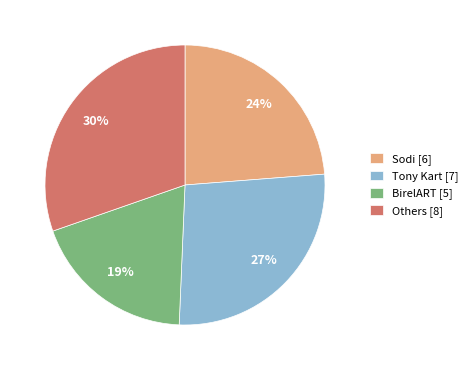

What is the largest slice in the pie chart?

Others [8]